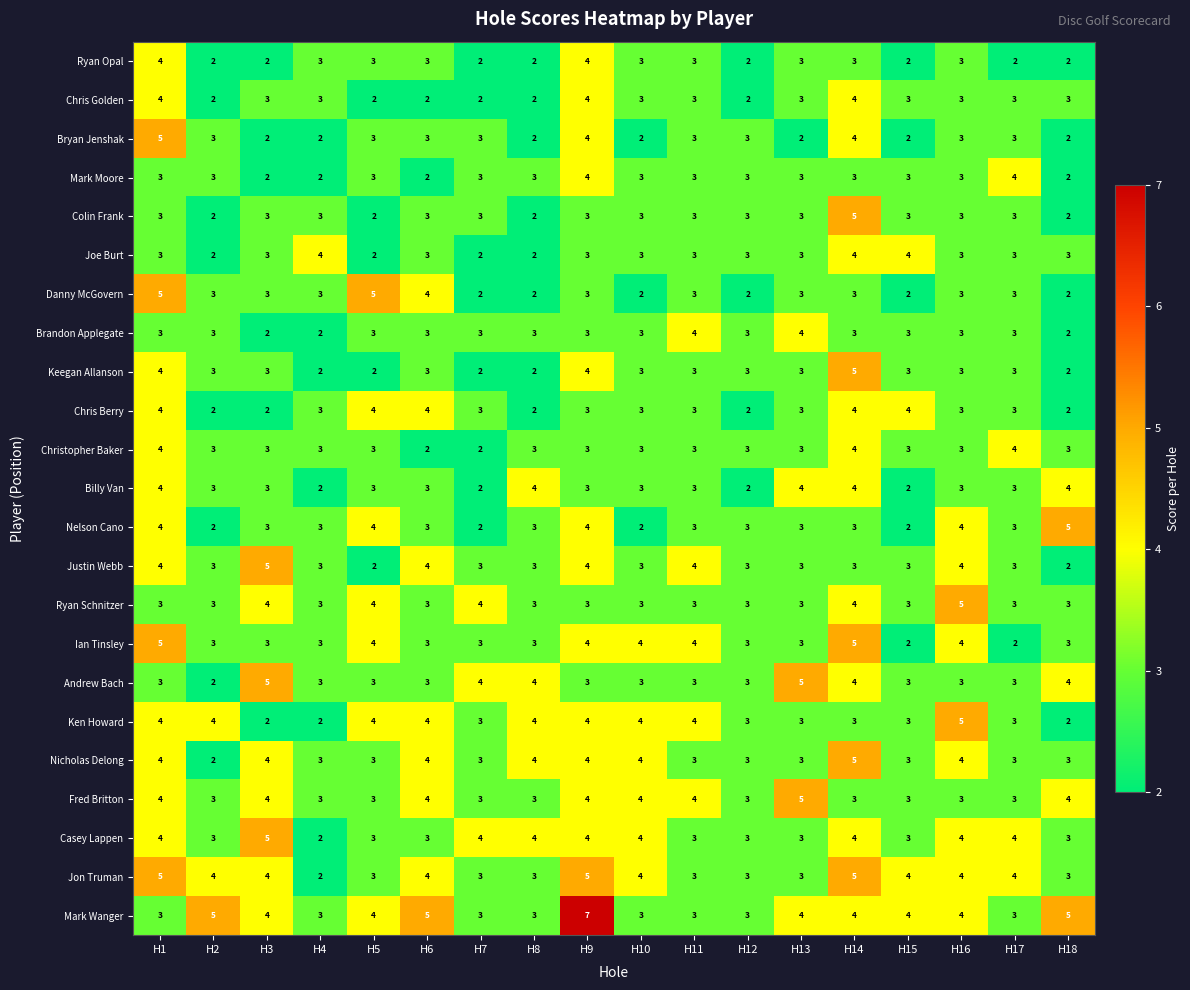

Where does the Jon Truman series first go above 4?

H1